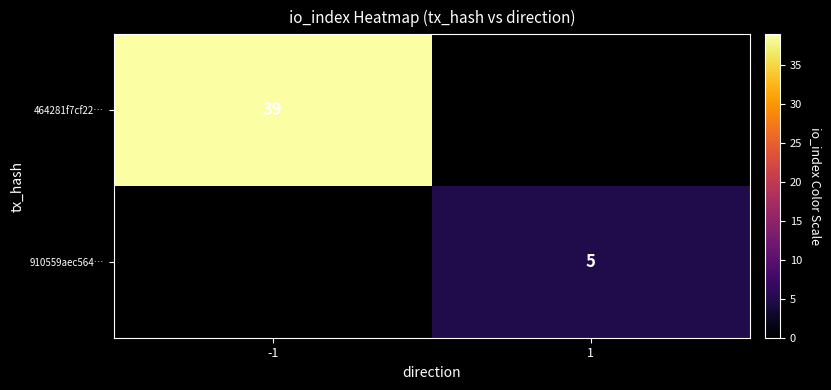

Is the value of 910559aec564… at 1 greater than the value of 464281f7cf22… at -1?

No